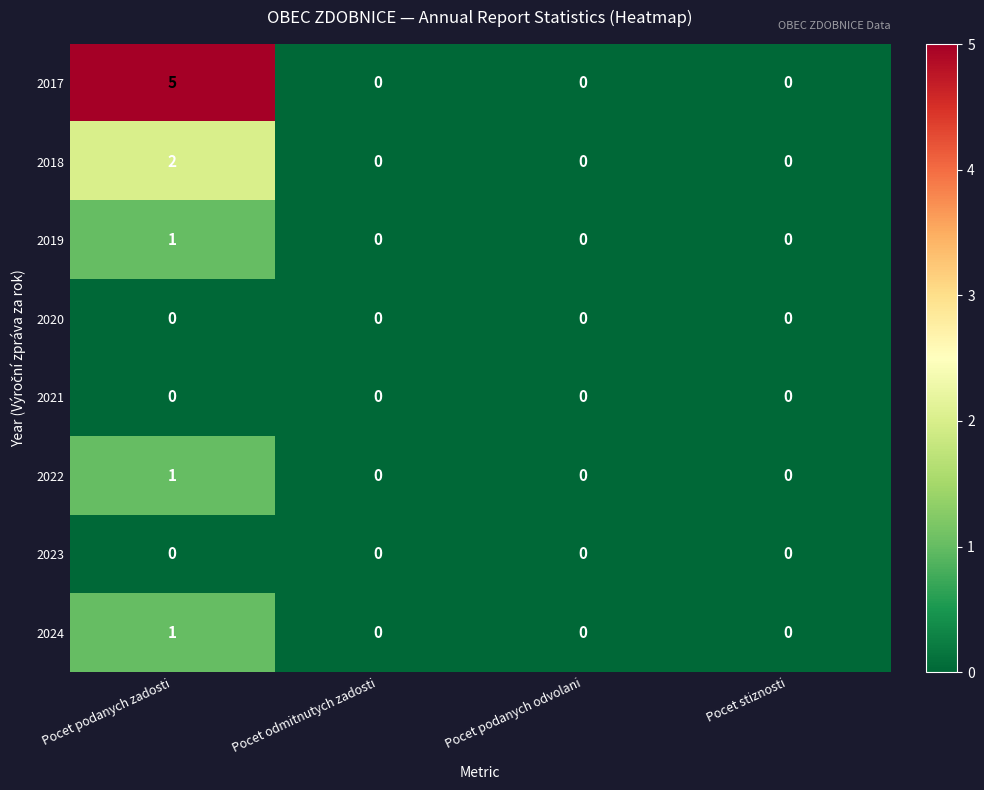

Which series has the largest range (max minus min)?

2017